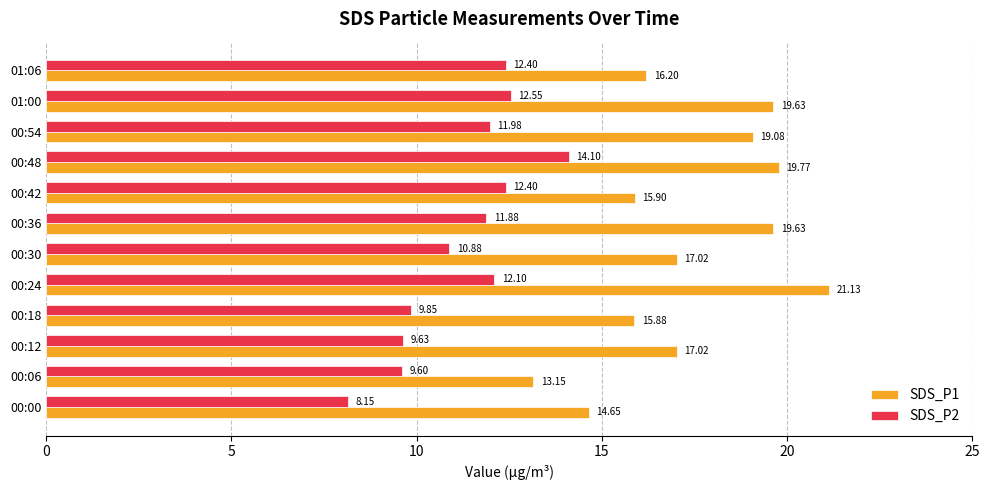

List the series in order of their overall mean, lowest first.

SDS_P2, SDS_P1